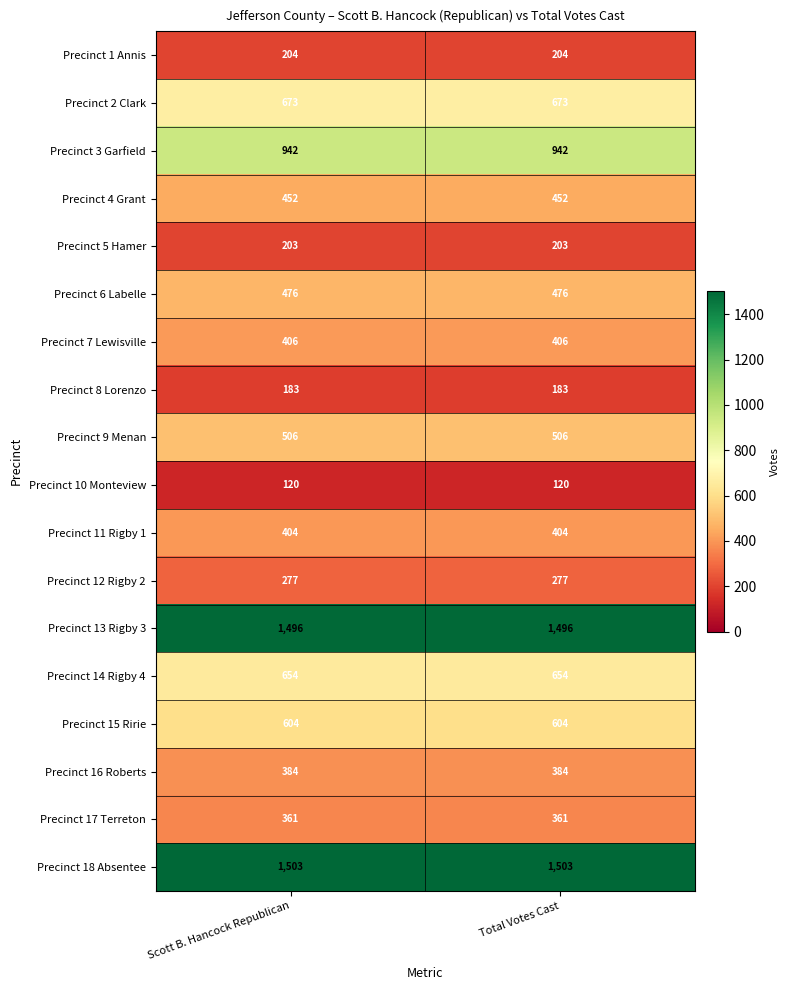

Is it true that Precinct 8 Lorenzo equals 272 at Total Votes Cast?

False